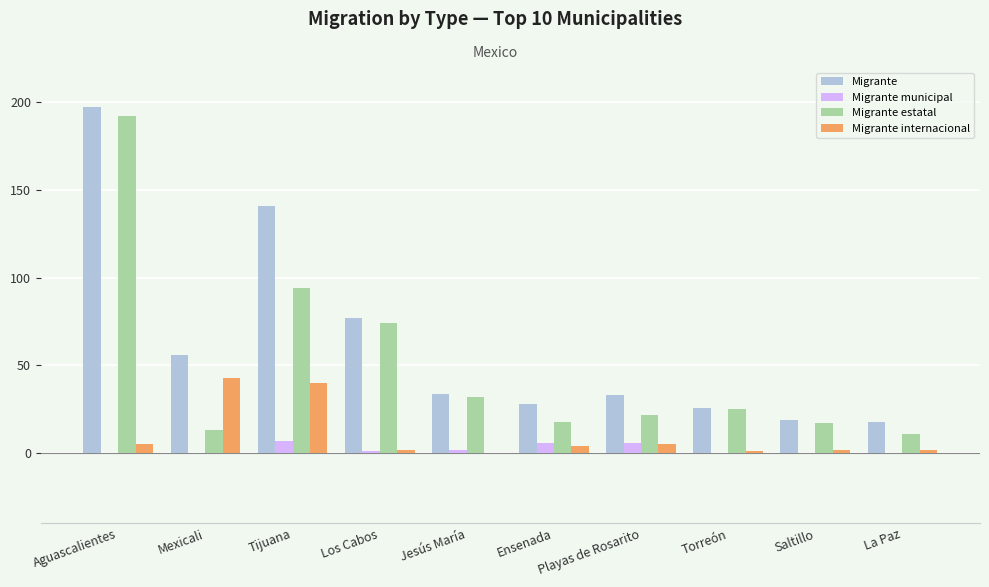

At which category is the sum across all series the highest?

Aguascalientes